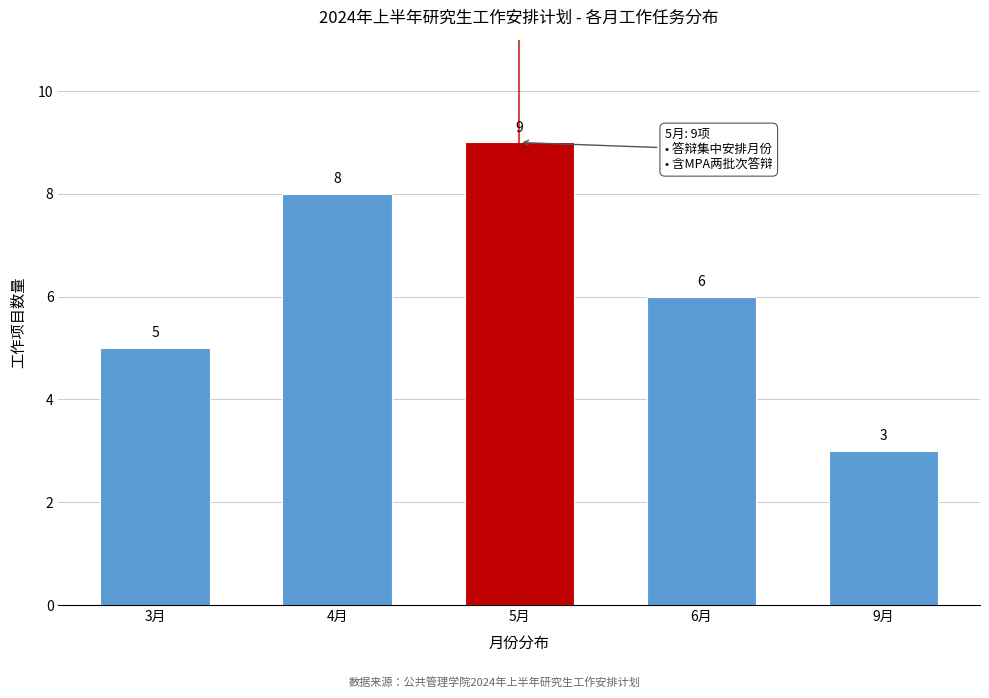

Reading left to right, list all the values displayed in this chart.

3月=5	4月=8	5月=9	6月=6	9月=3